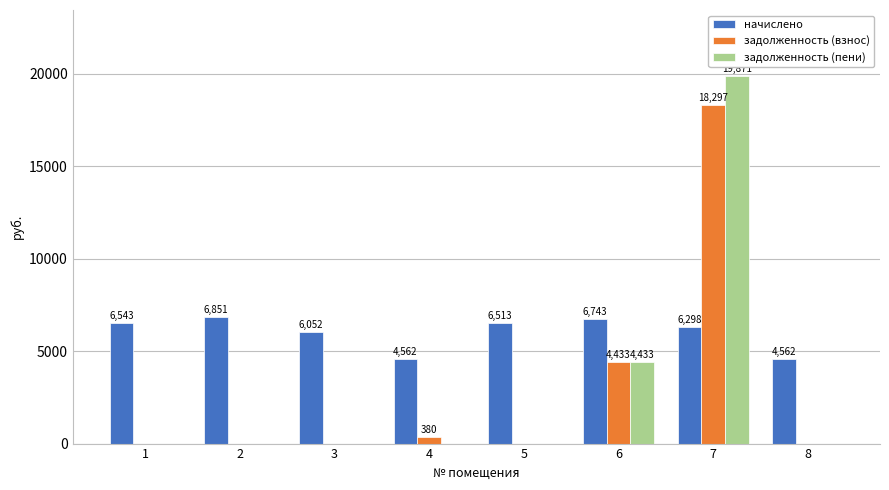

Are the bars horizontal?

No